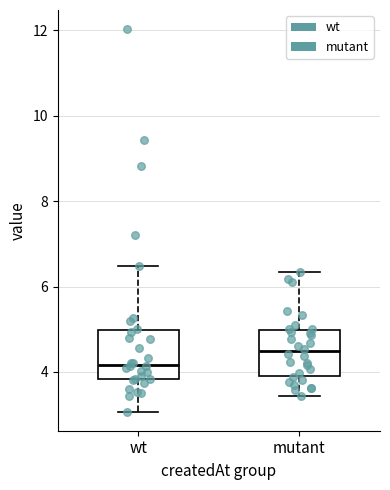

Where does the lower whisker of the box for wt end on the y-axis? The values are not printed on the chart, so give them approximately, as read against the axis.

3.0